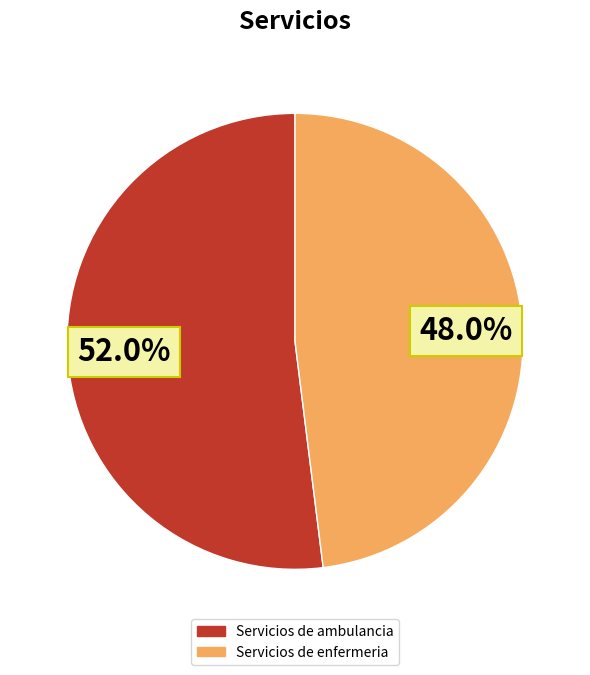

To the nearest percent, what is the average slice percentage?

50%